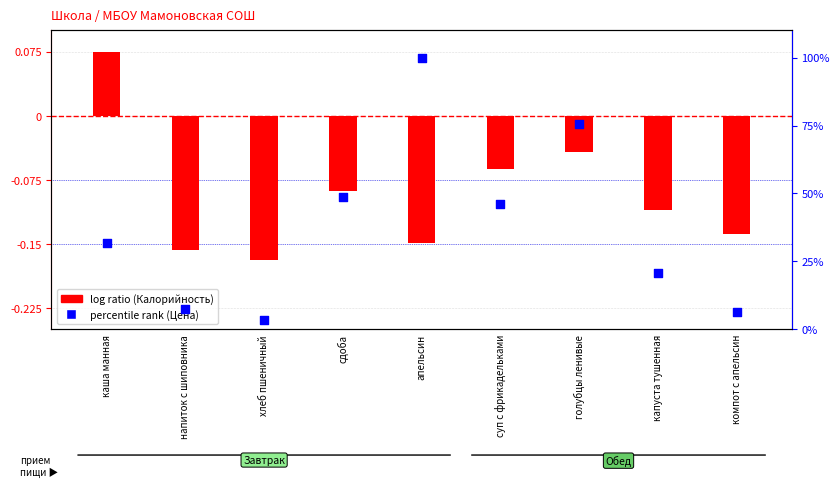

Which series reaches the maximum Y coordinate?

percentile rank within the sample